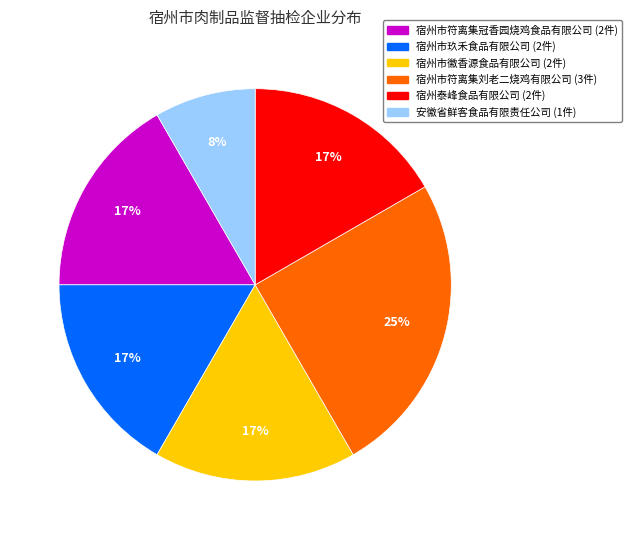

Is there a majority slice in this chart?

No